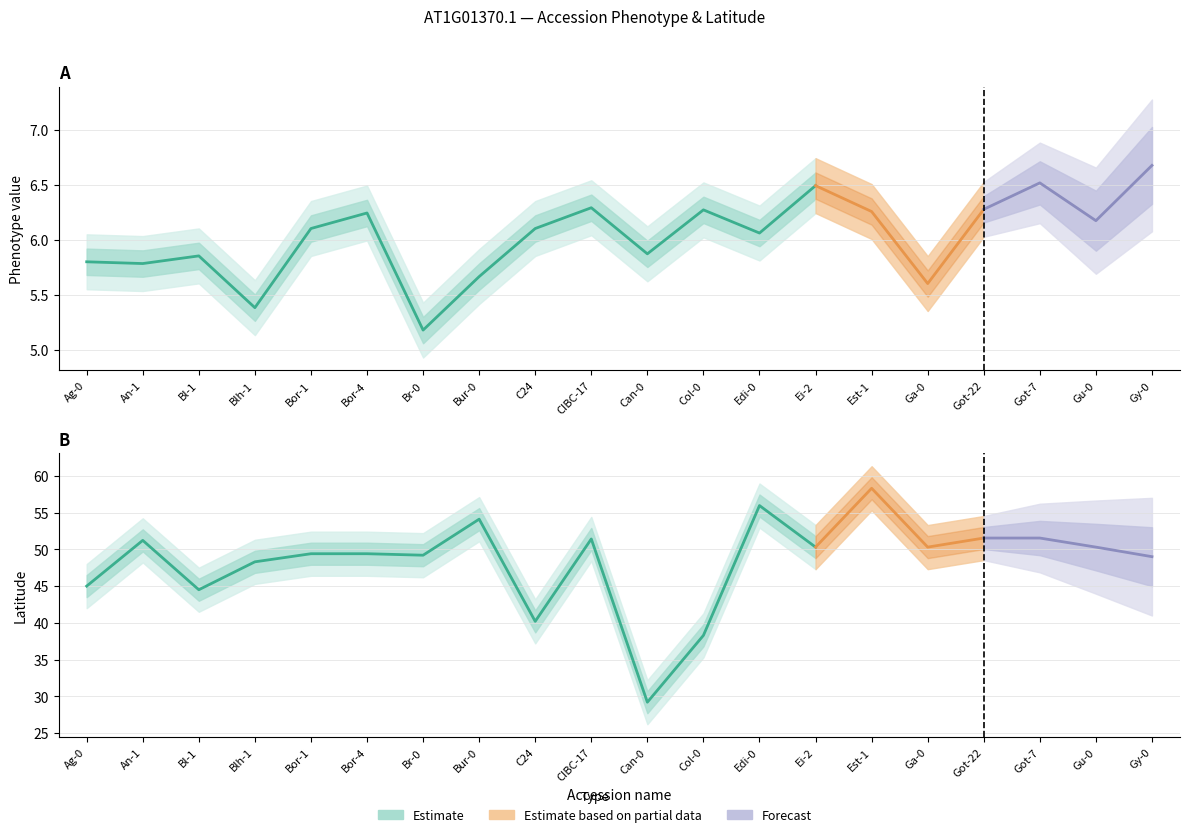

True or false: phenotype_value and accession_latitude intersect in this chart.

False